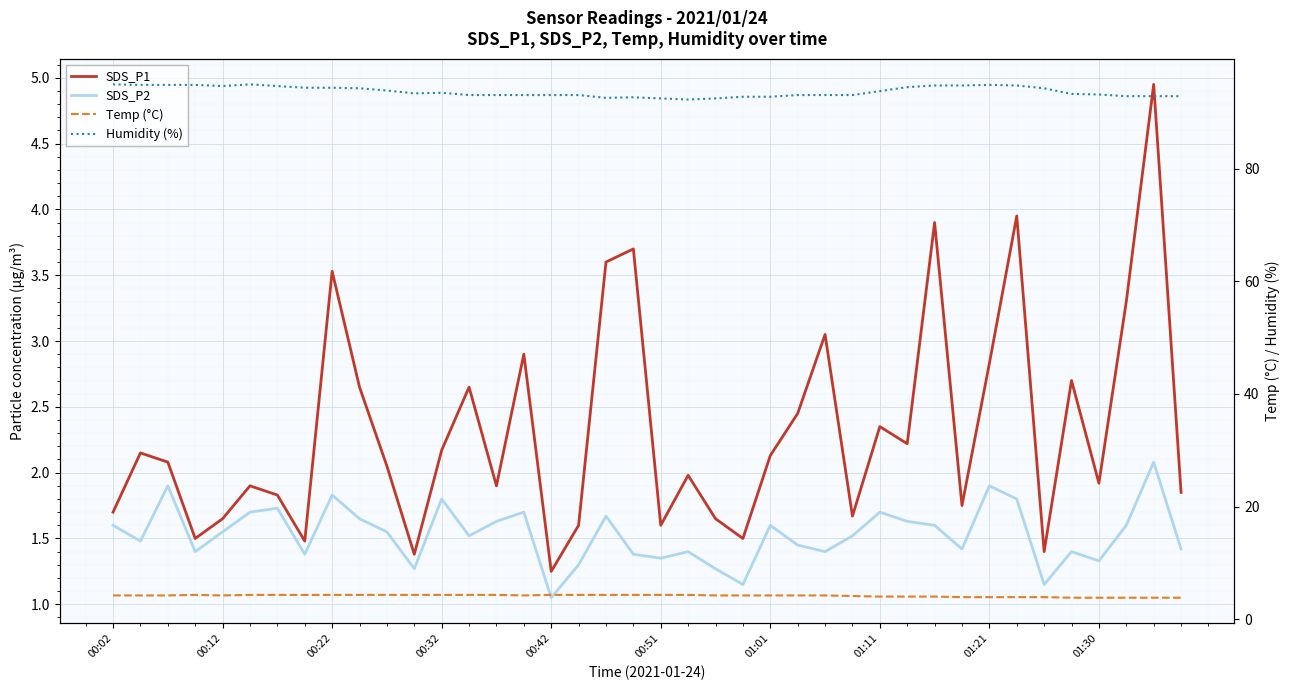

The Temp (°C) series shows 1.4 at 00:32. True or false?

False